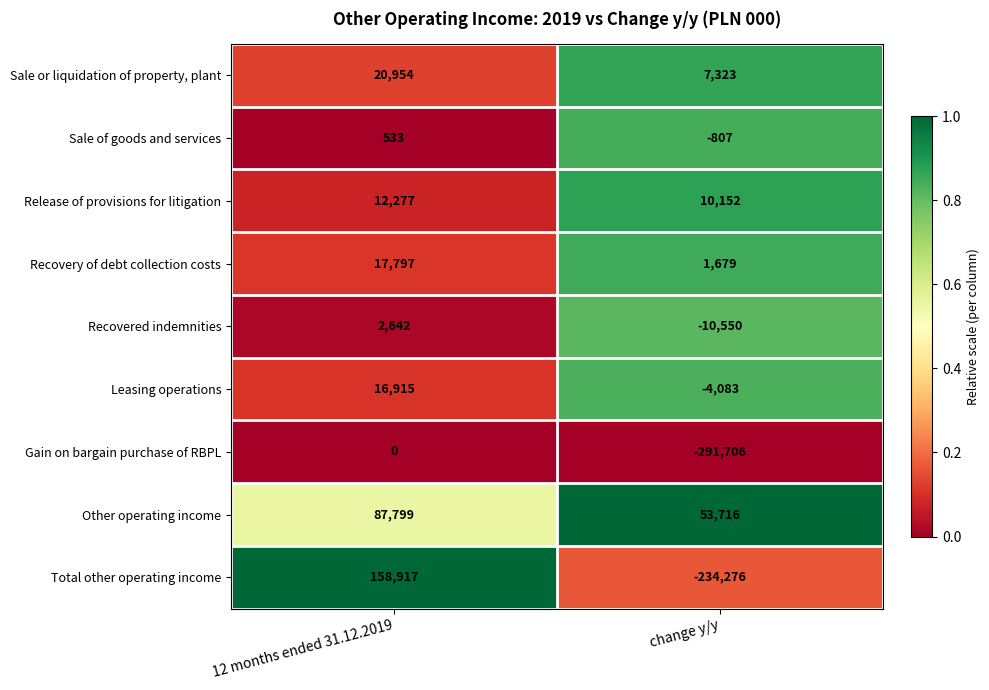

The value of Sale or liquidation of property, plant at change y/y is 3509. True or false?

False